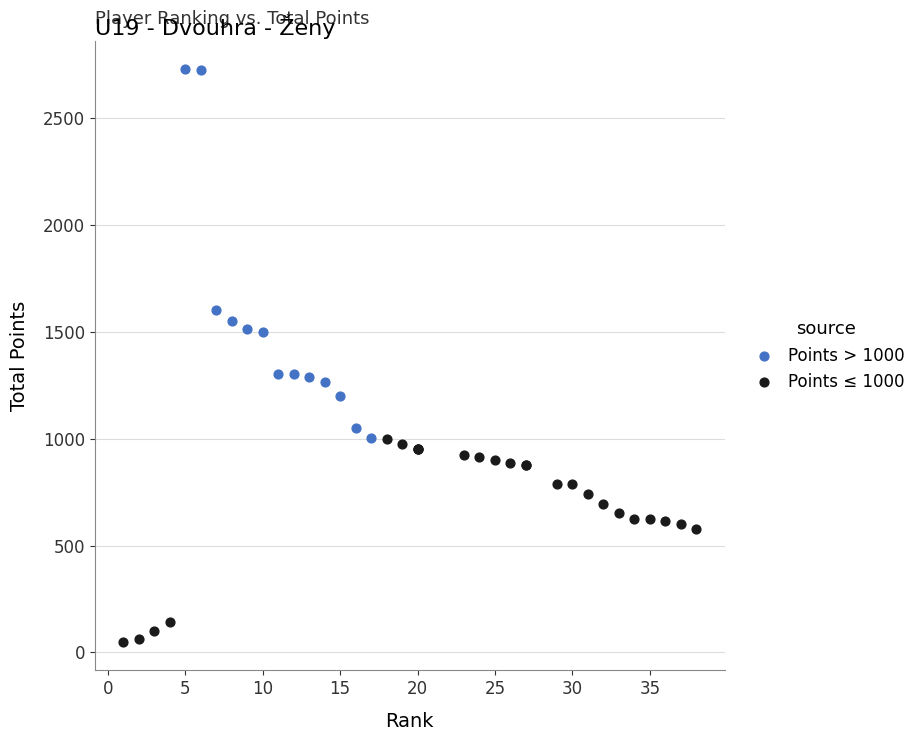

What are all the series names shown in the legend?

Points > 1000, Points ≤ 1000